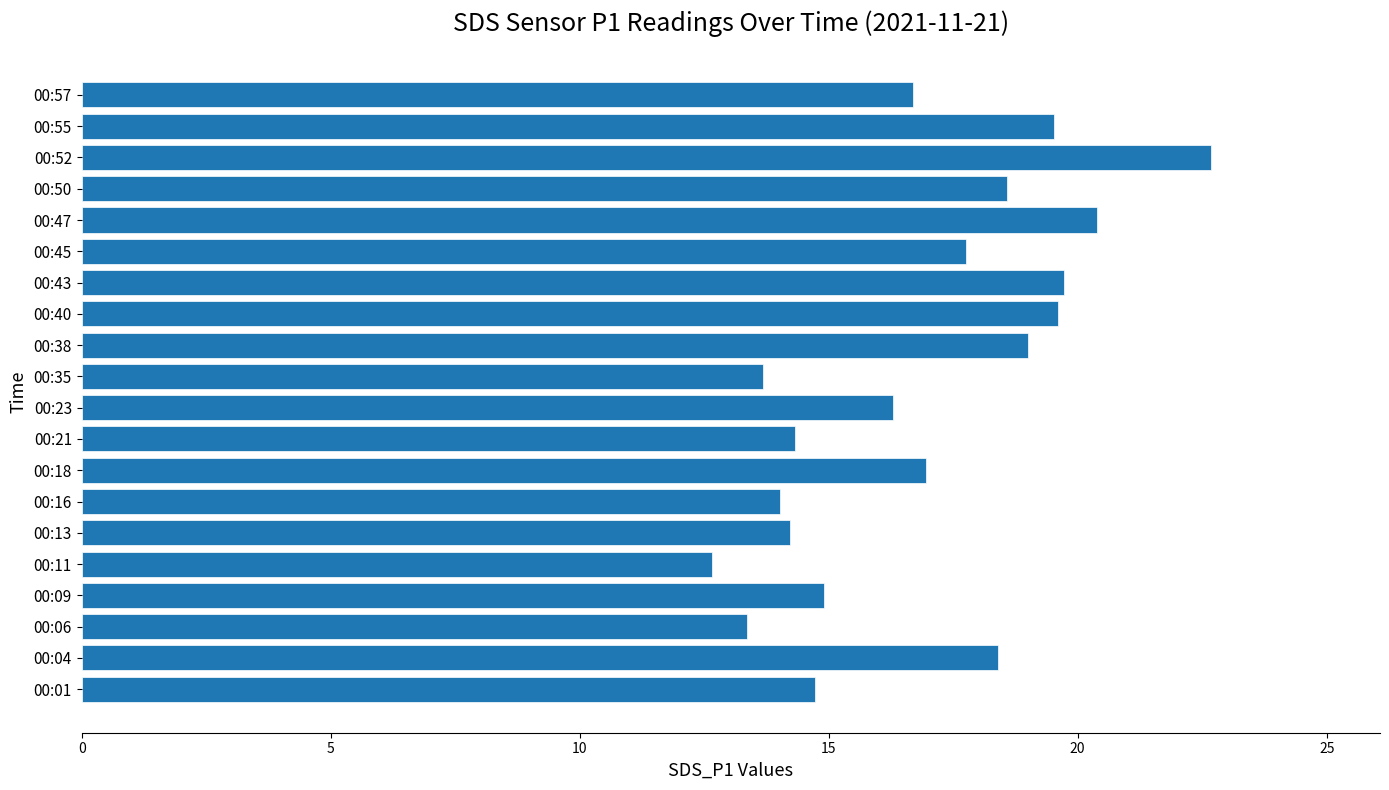

Approximately how many times larger is the value at 00:16 compared to 00:52?

0.6